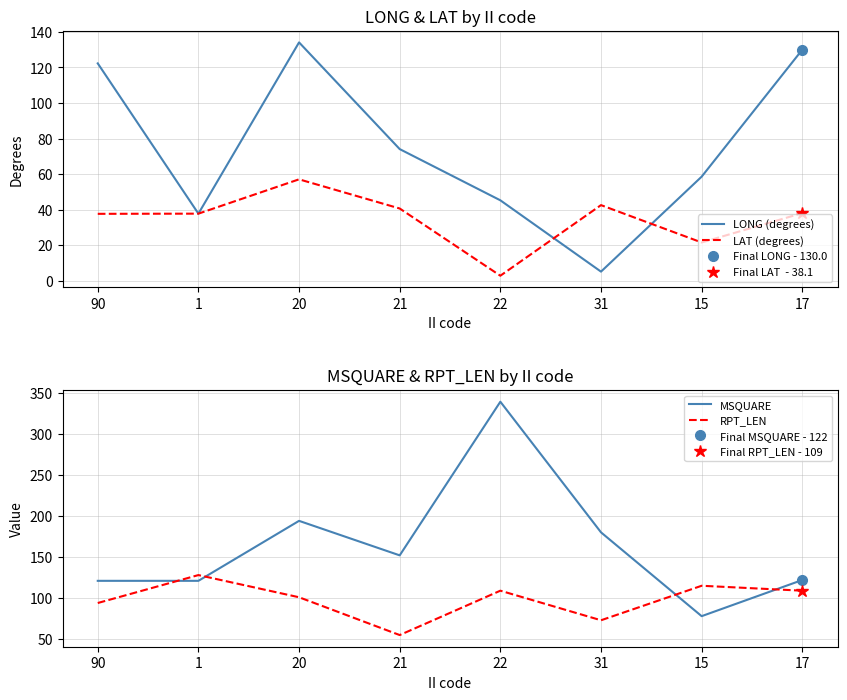

List the series in order of their peak value, lowest first.

LAT (degrees), RPT_LEN, LONG (degrees), MSQUARE